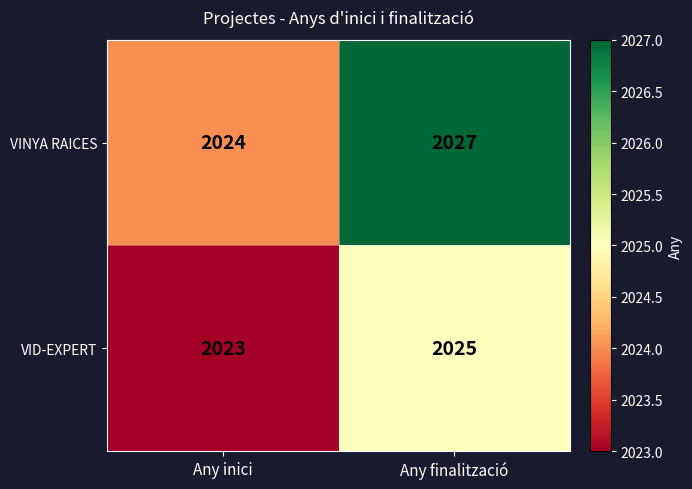

How many distinct data groups are displayed?

2